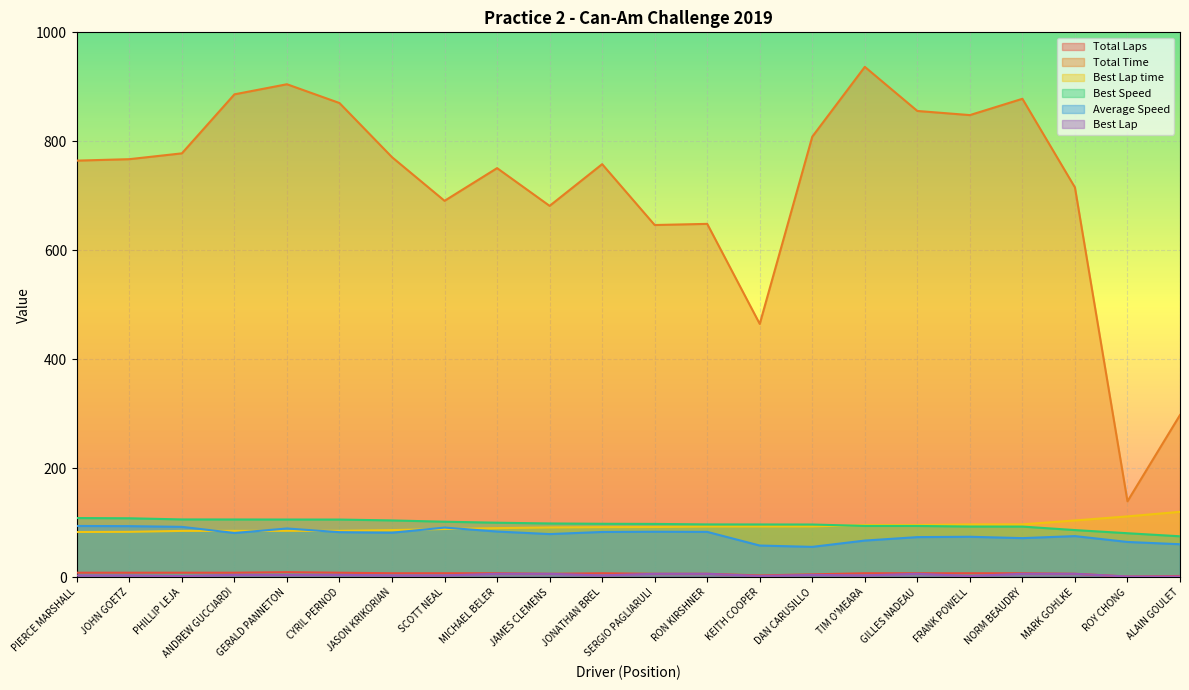

What position from the left is GERALD PANNETON?

5